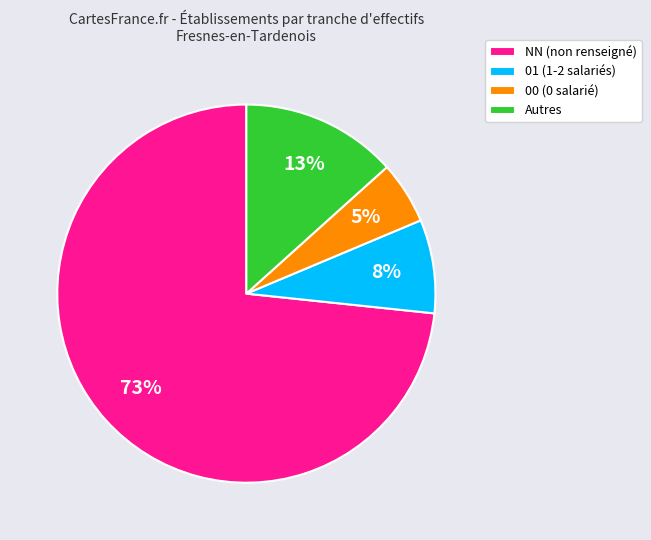

Is there any slice that represents more than half of the pie?

Yes